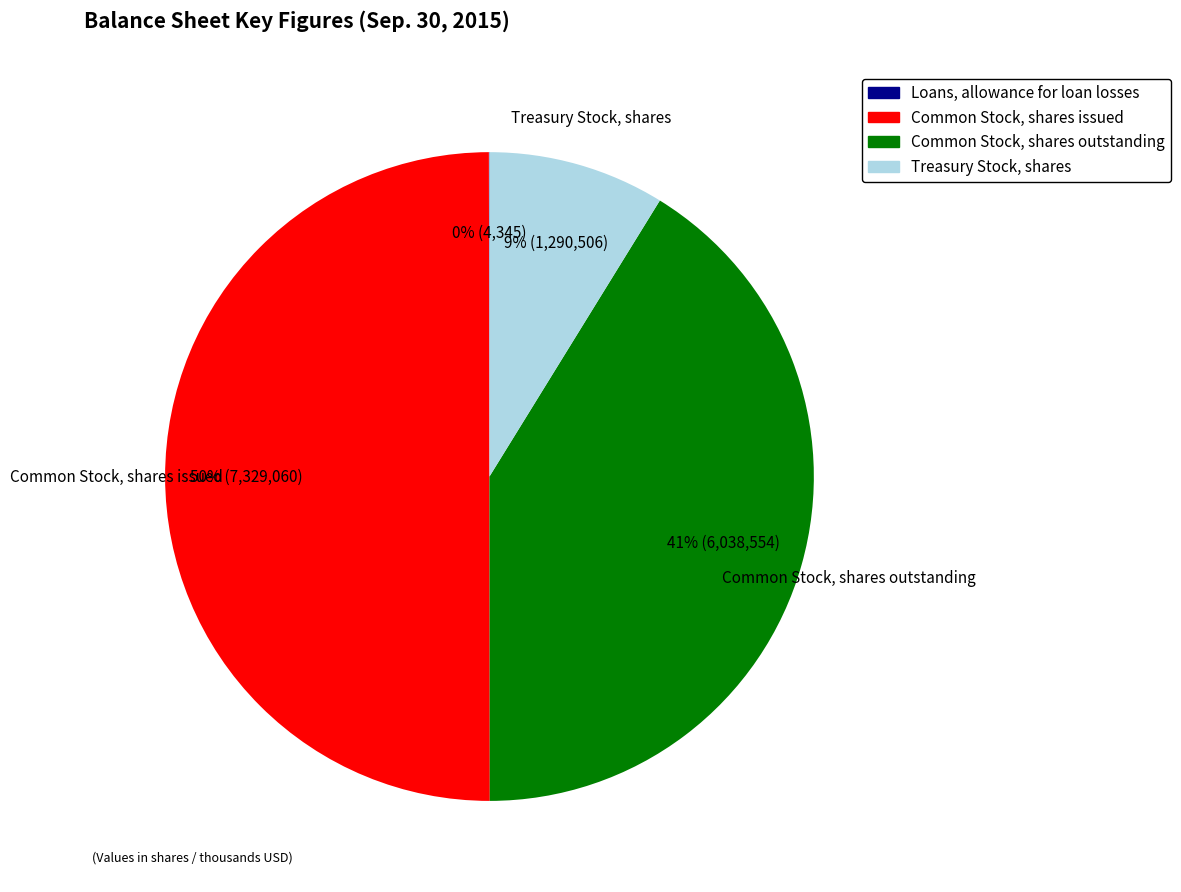

Which slice is the largest?

Common Stock, shares issued